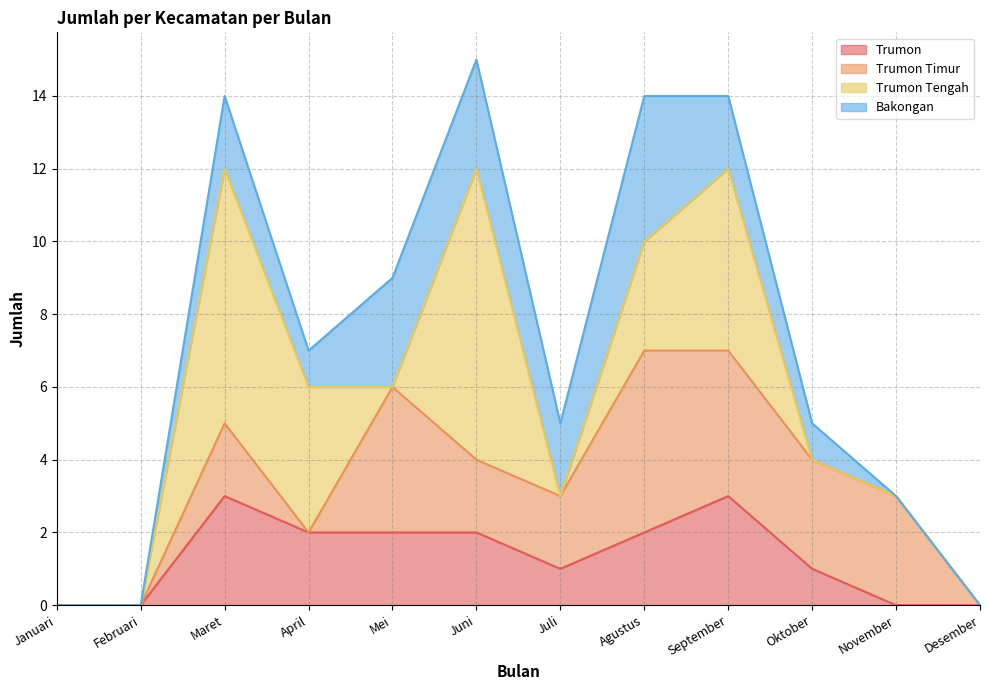

Rank the categories by Bakongan value from highest to lowest.

Agustus, Mei, Juni, Maret, Juli, September, April, Oktober, Januari, Februari, November, Desember